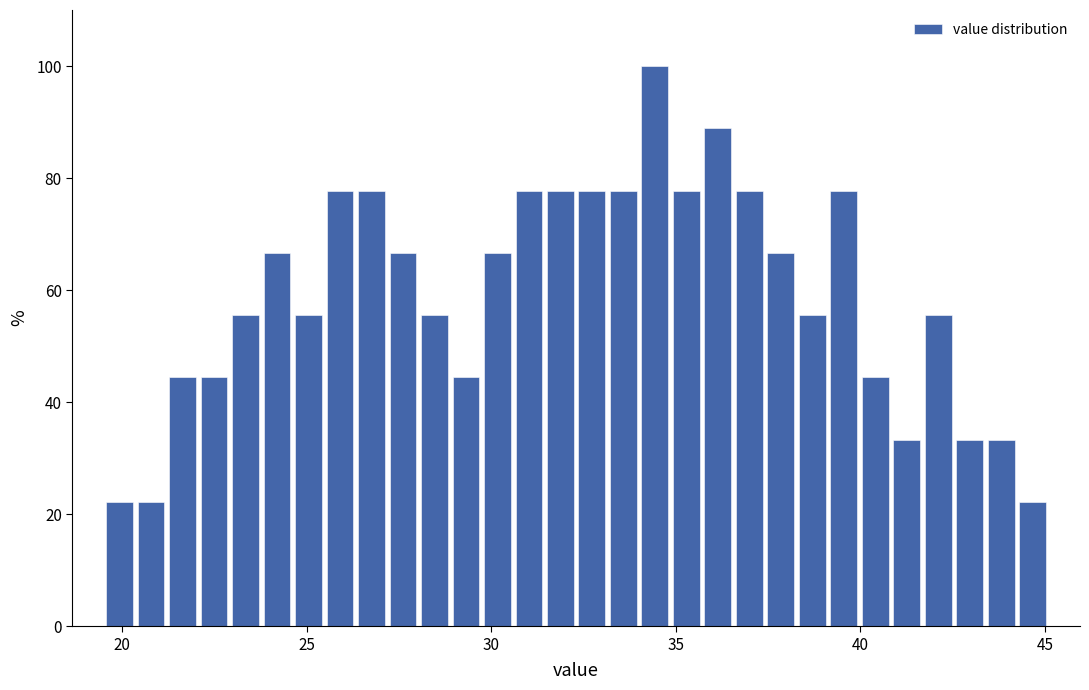

Read against the x-axis, roughly where is the centre of the tallest bar?

34.5